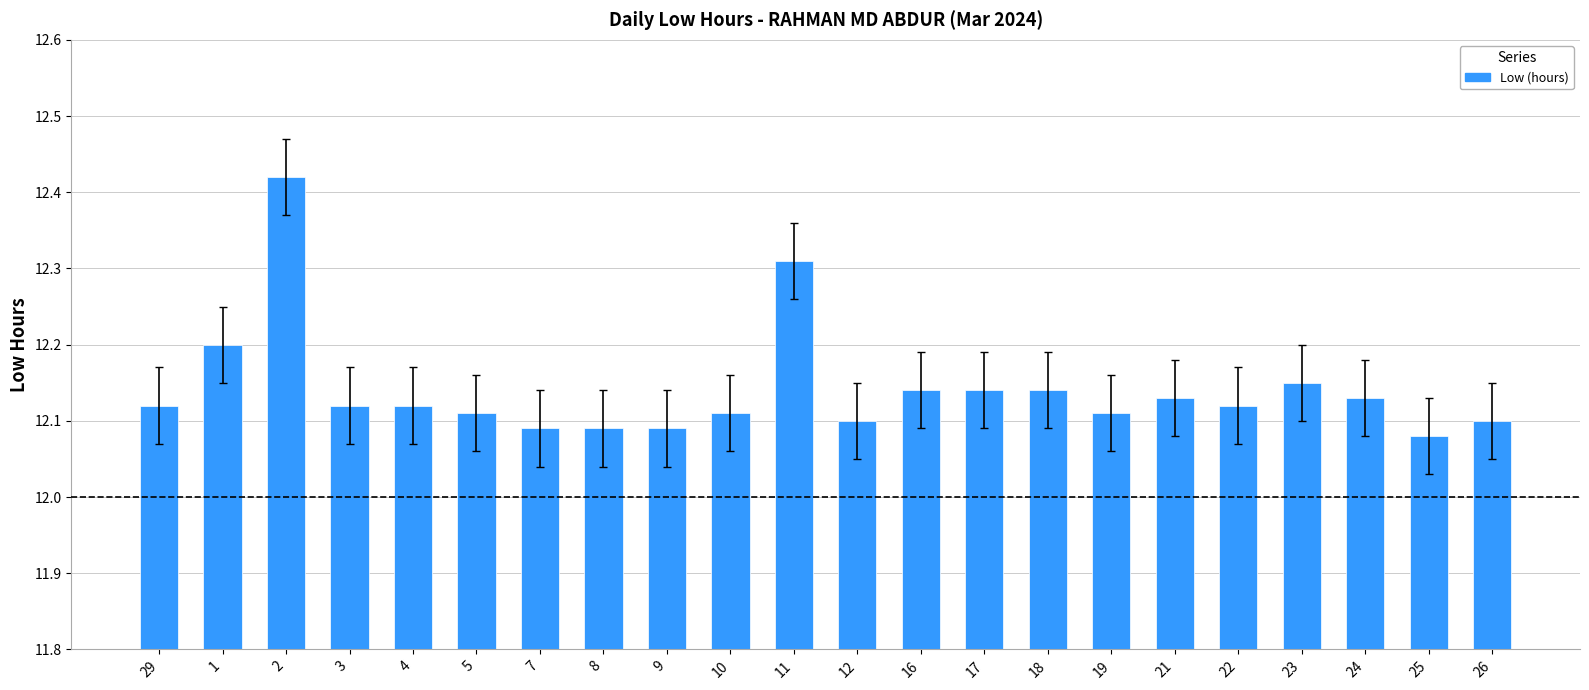

Approximately how many times larger is the value at 1 compared to 8?

1.0